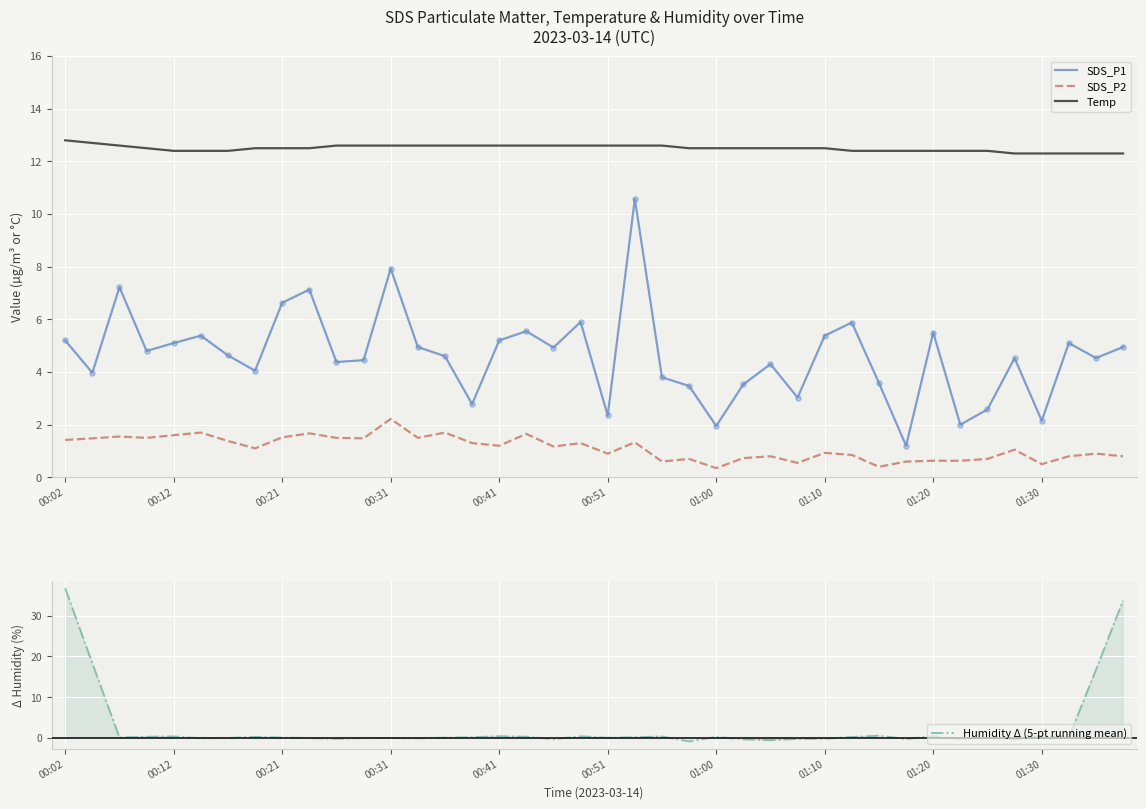

At how many categories does at least one series exceed 9?

40